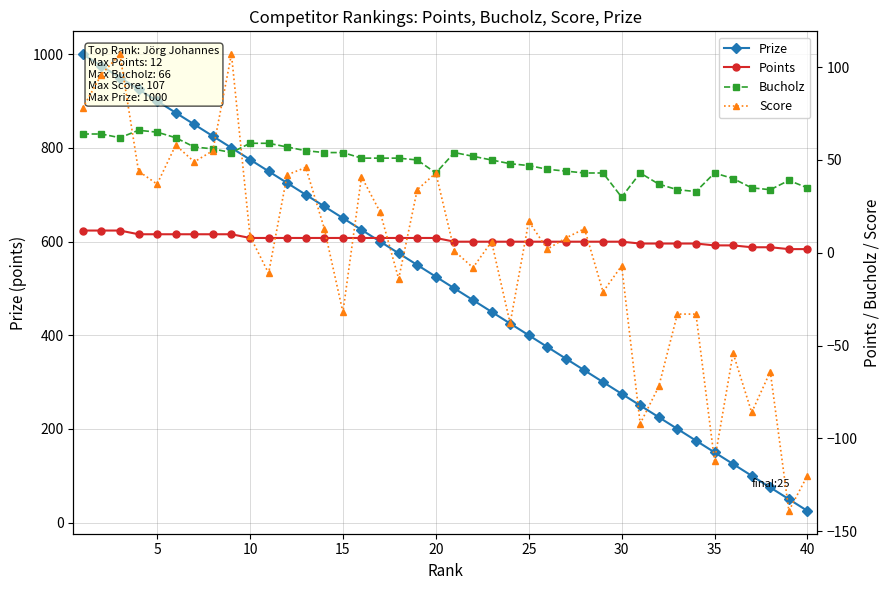

True or false: Prize has more than 0 points higher than both neighbors.

False